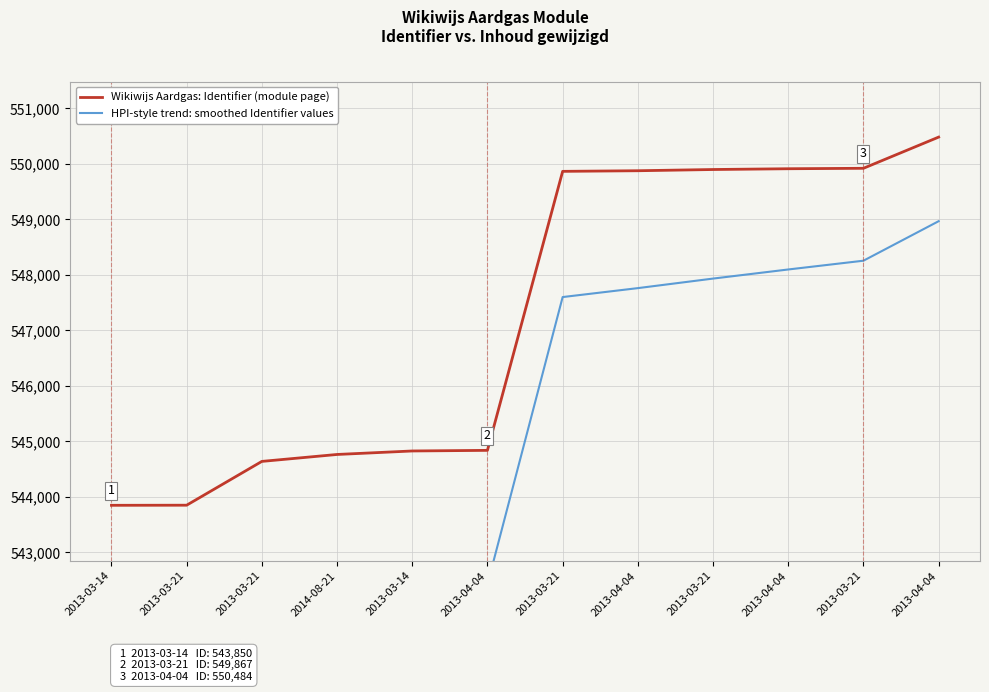

True or false: Wikiwijs Aardgas: Identifier (module page) and HPI-style trend: smoothed Identifier values cross at least once.

False